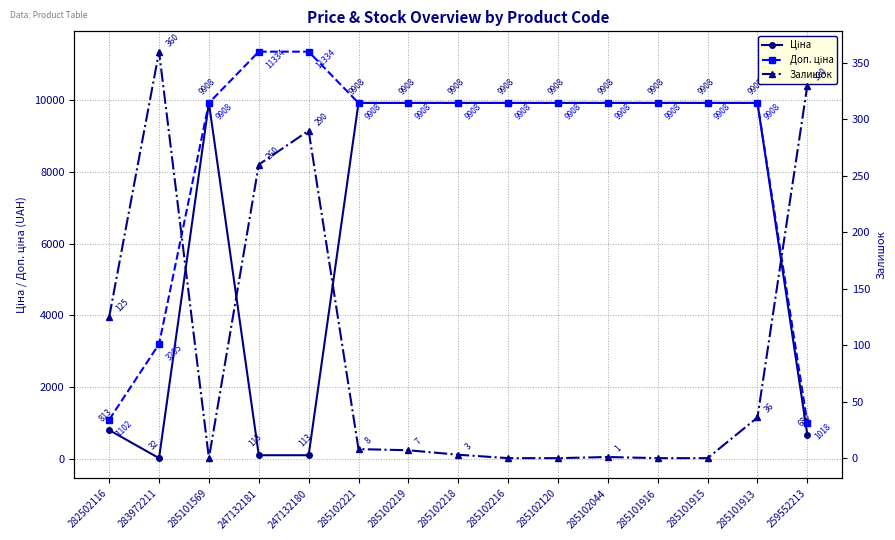

Which category has the highest value in the Ціна series?

285101569